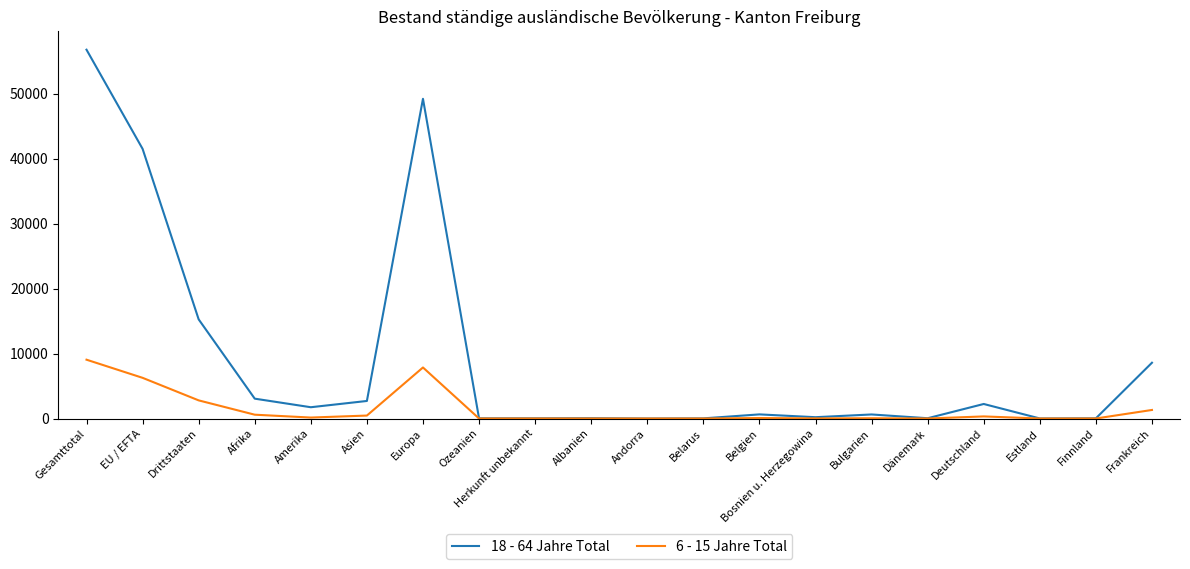

Between Herkunft unbekannt and Frankreich, which series saw the biggest shift?

18 - 64 Jahre Total